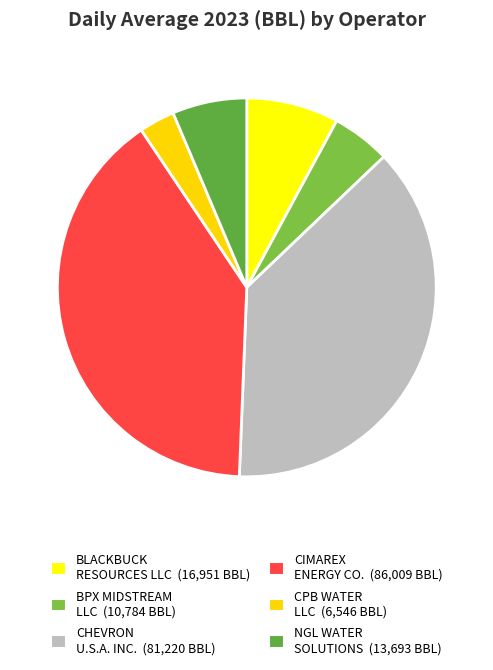

How many slices are in this pie chart?

6